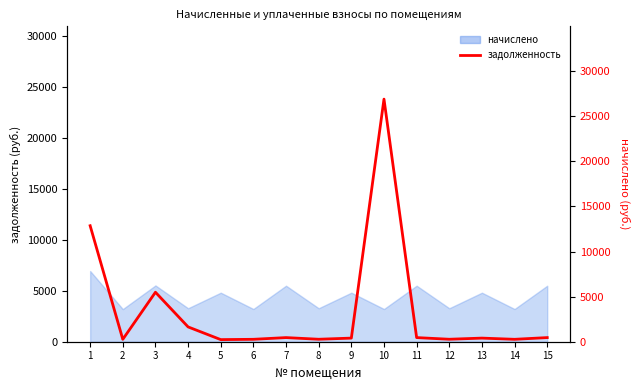

Between 12 and 15, which is larger?

15